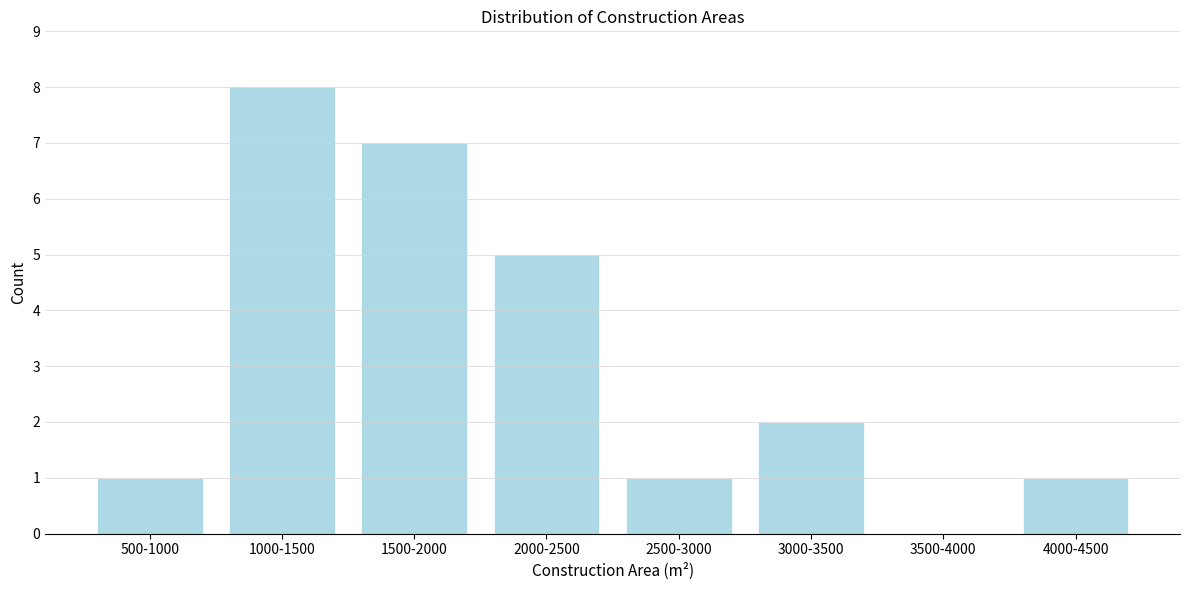

Reading left to right, list all the values displayed in this chart.

500-1000=1	1000-1500=8	1500-2000=7	2000-2500=5	2500-3000=1	3000-3500=2	3500-4000=0	4000-4500=1